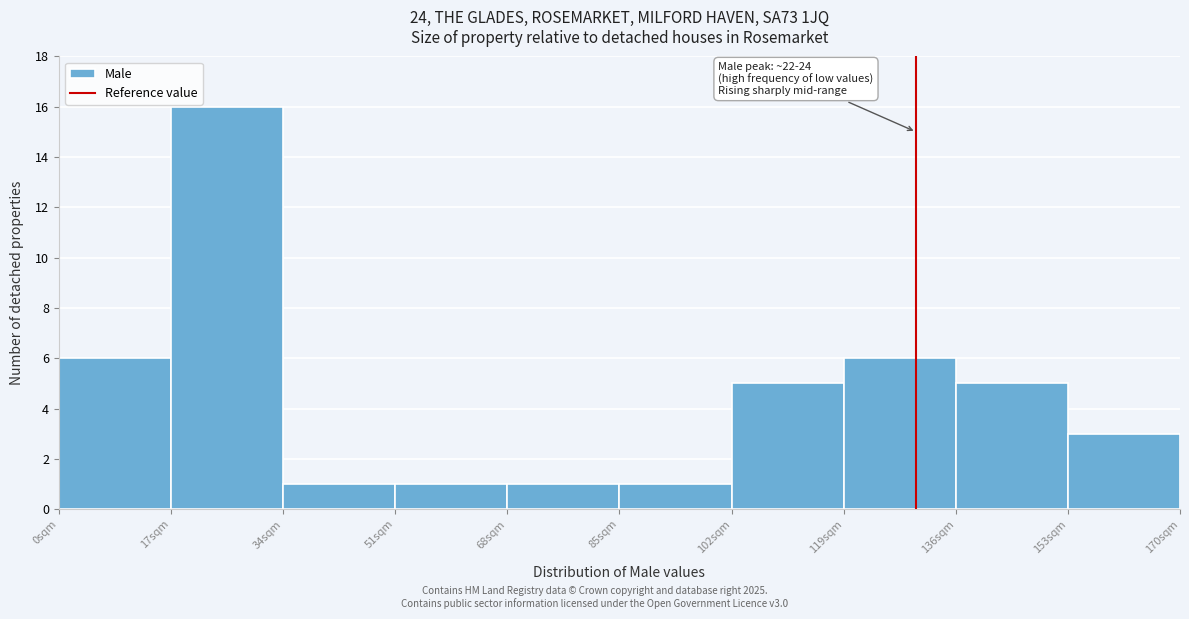

Which range on the x-axis has the tallest bar?

17 to 34